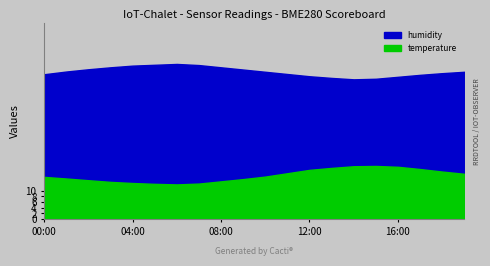

What is the difference between the maximum and minimum values in the humidity series?

5.5